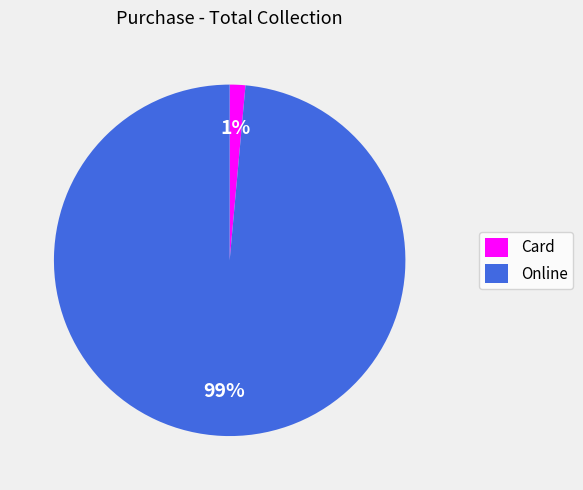

Which slice represents more than half of the pie?

Online